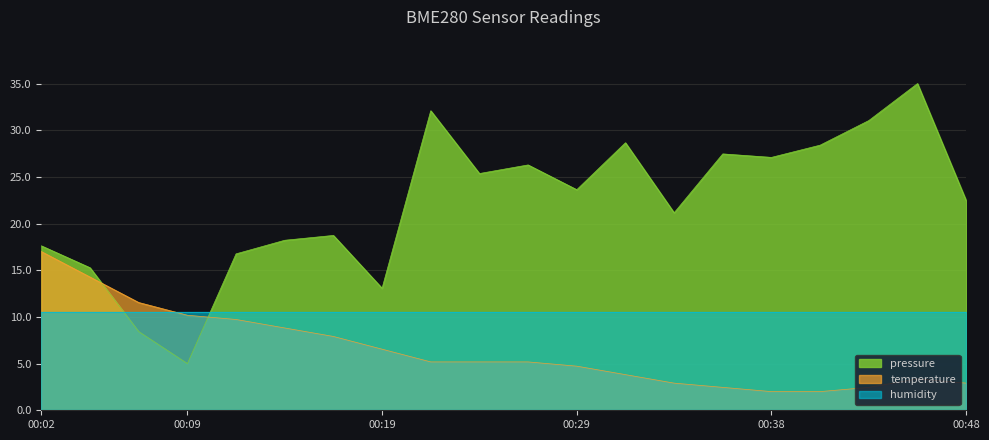

Rank the series by their maximum value, from lowest to highest.

humidity, temperature, pressure